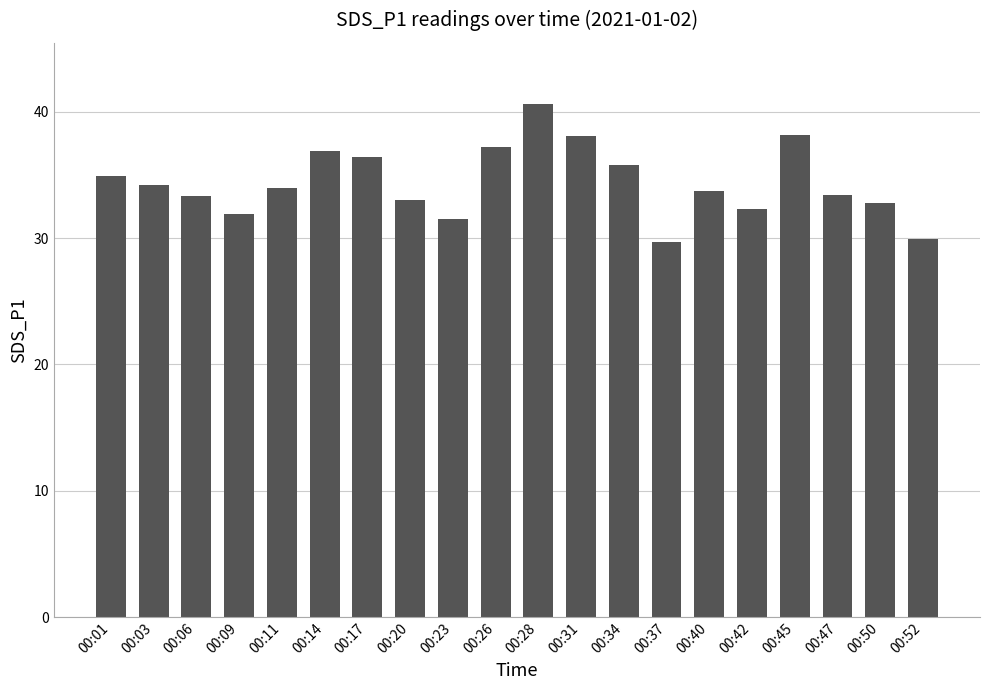

What is the difference between the maximum and second lowest values?

10.6